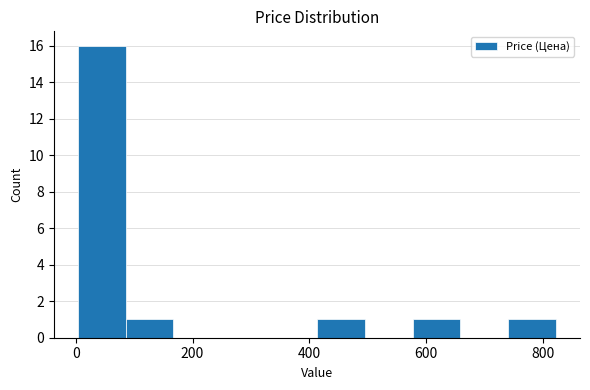

Reading left to right, list every bar in this chart as the range it spans on the x-axis followed by its height. Neither the bar edges nor the heights are printed on the chart, so give them approximately, as read against the axes.

0 to 80: 16
80 to 160: 1
160 to 240: 0
240 to 340: 0
340 to 420: 0
420 to 500: 1
500 to 580: 0
580 to 660: 1
660 to 740: 0
740 to 820: 1